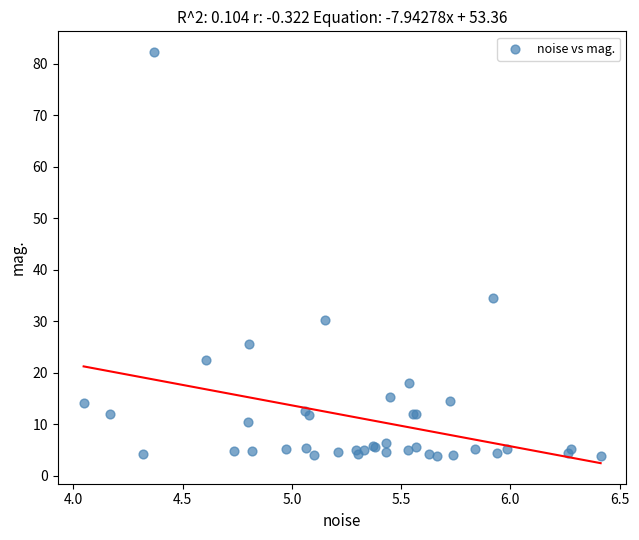

What Y value in the scatter plot is closest to 43?

34.5